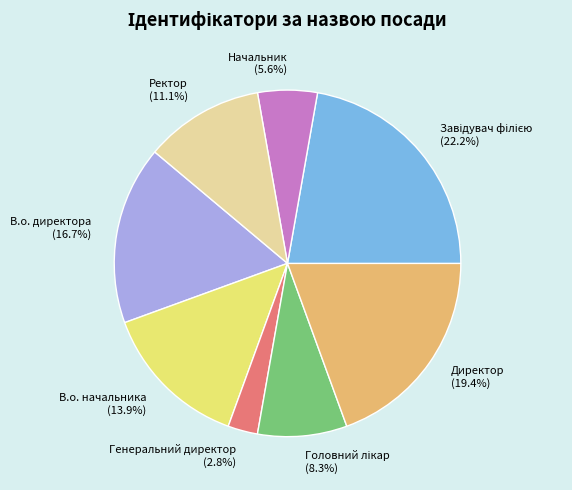

What portion of the pie excludes В.о. начальника?

86.1%